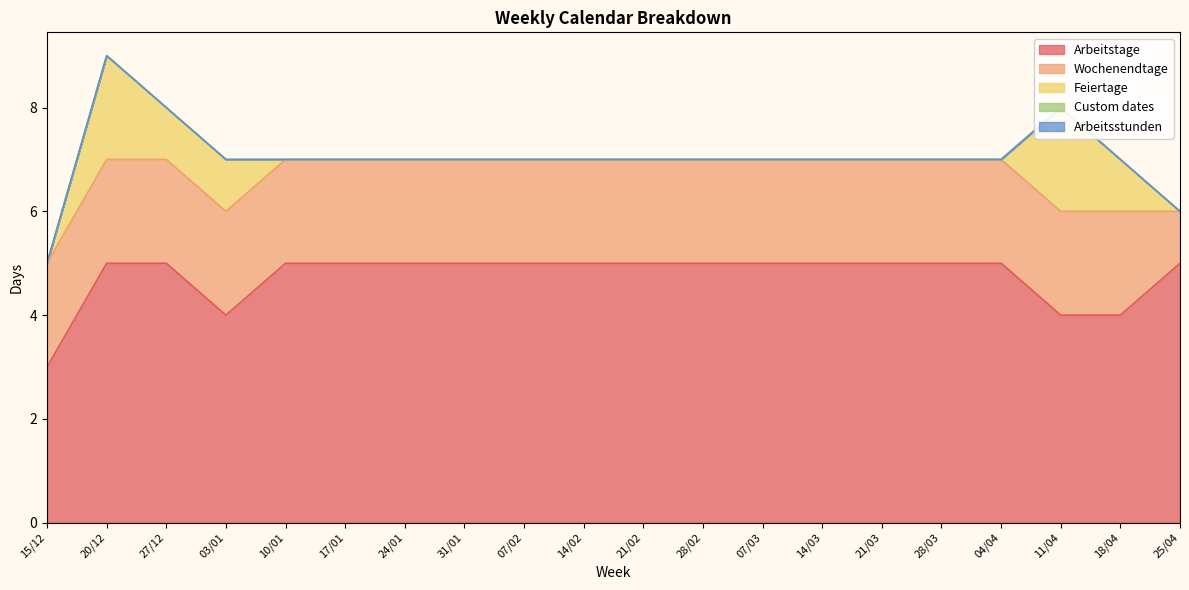

What is the sum of the Wochenendtage values at 07/02 and 14/03?

4